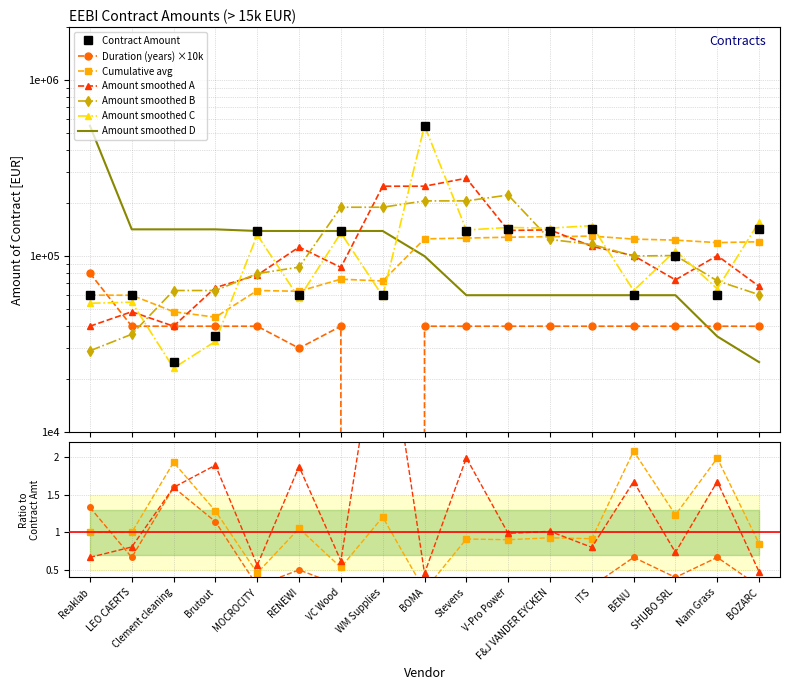

List the labels in order of value, largest first.

BOMA, V-Pro Power, ITS, BOZARC, MOCROCITY, VC Wood, Stevens, F&J VANDER EYCKEN, SHUBO SRL, Reaklab, LEO CAERTS, RENEWI, WM Supplies, BENU, Nam Grass, Brutout, Clement cleaning